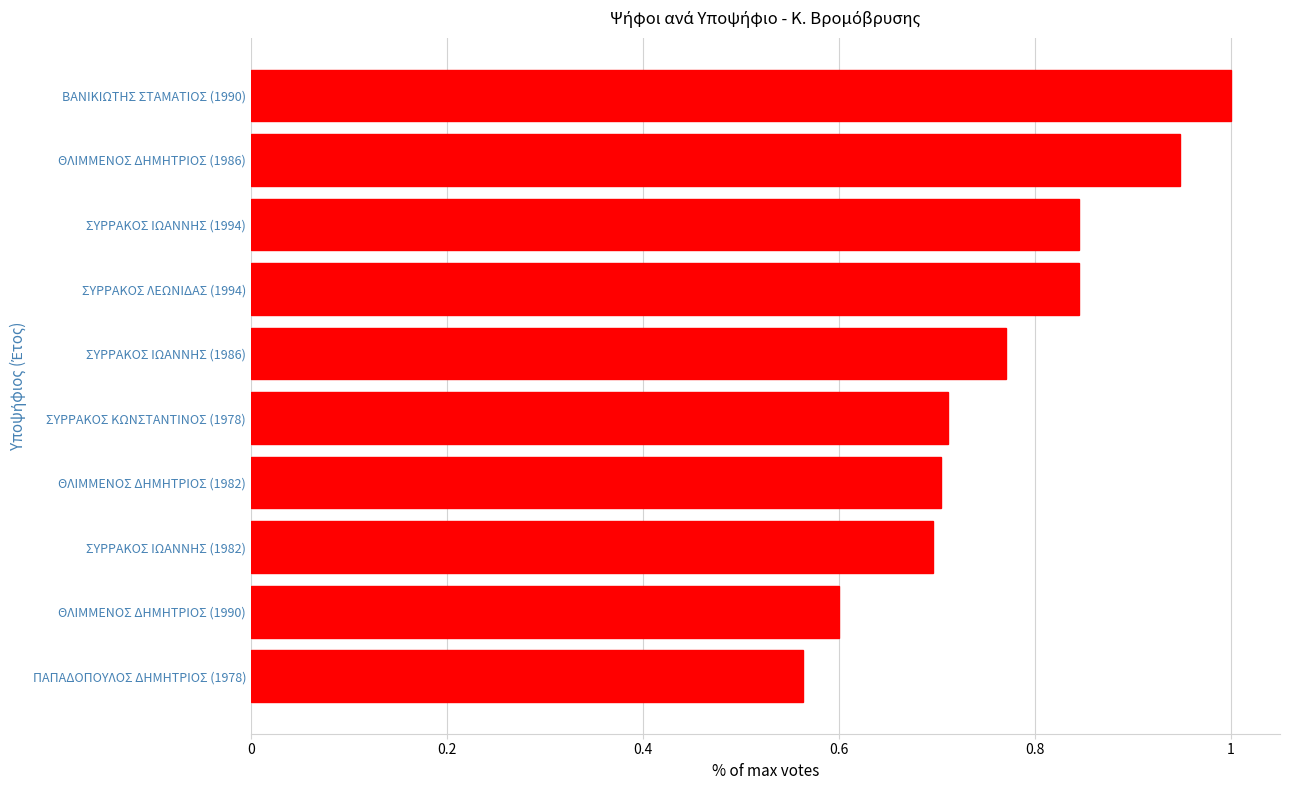

Which label corresponds to the smallest value in the chart?

ΠΑΠΑΔΟΠΟΥΛΟΣ ΔΗΜΗΤΡΙΟΣ (1978)